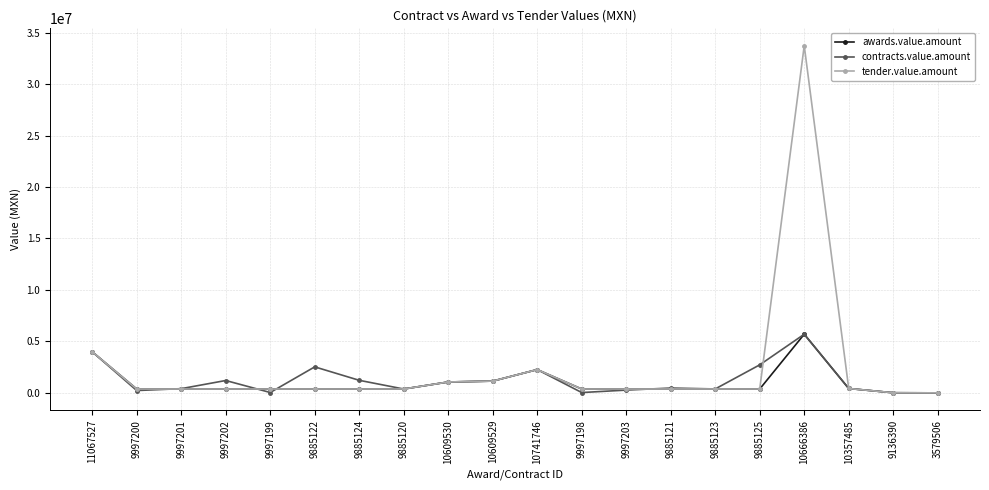

At which label does contracts.value.amount first exceed 473340?

11067527